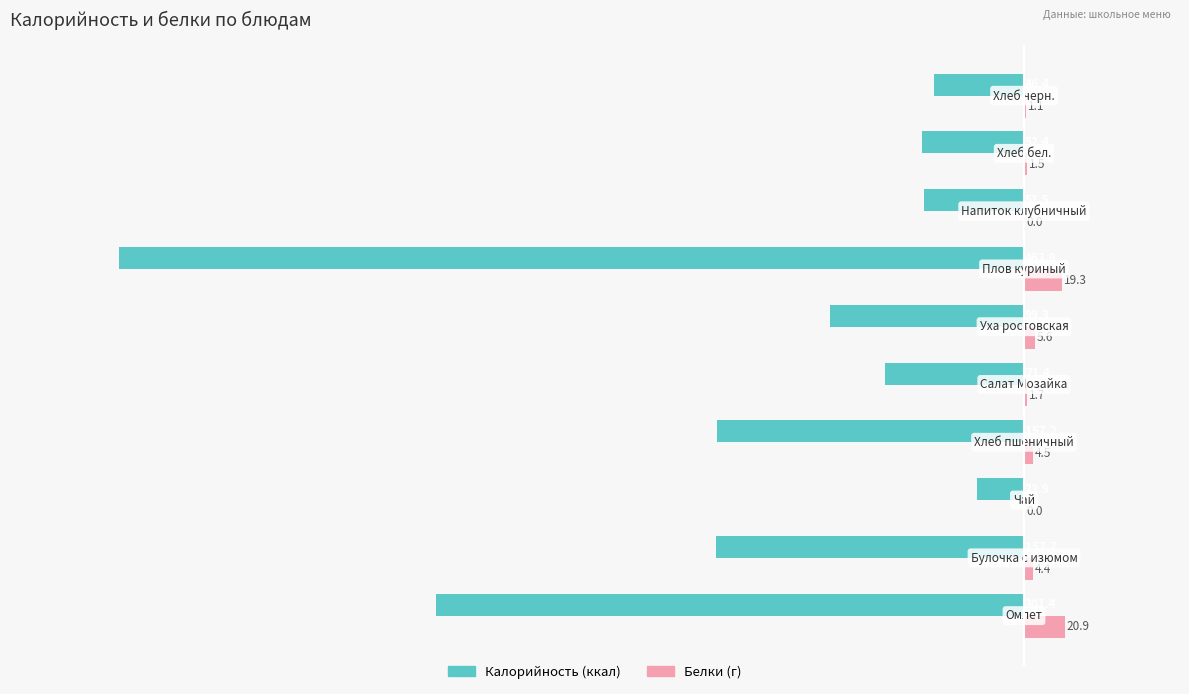

What is the maximum value shown in the chart?

20.9